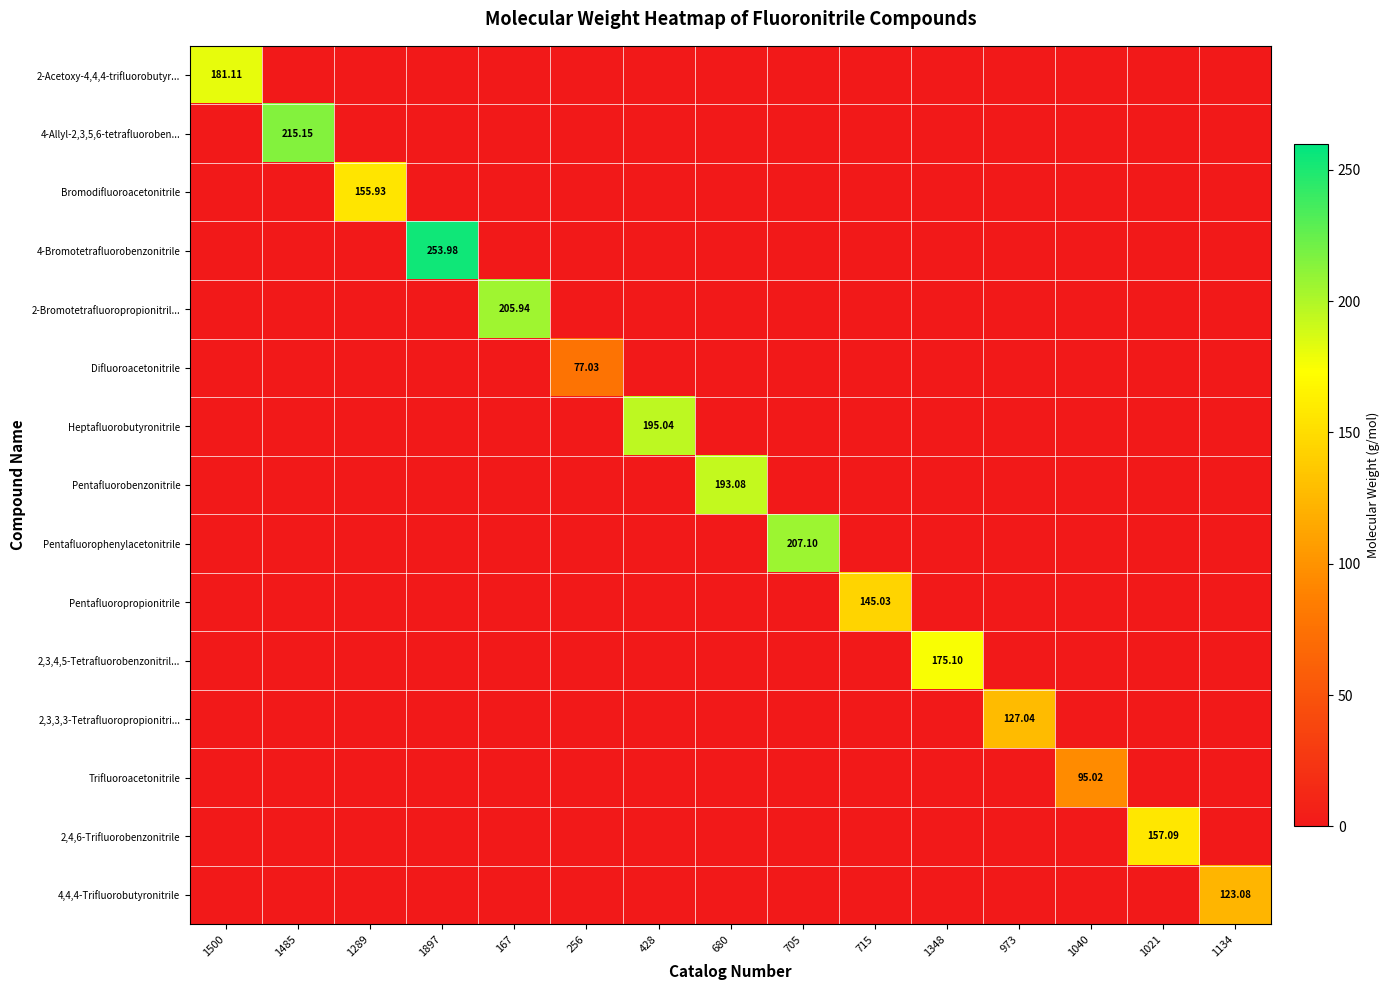

Which category has the lowest value in the Pentafluorophenylacetonitrile series?

1500